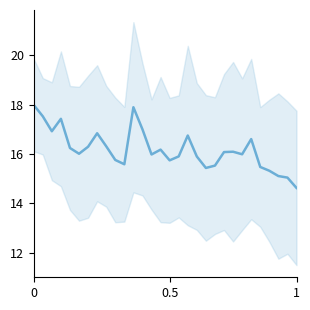

What is the change in value from 21 to 26?

-0.8